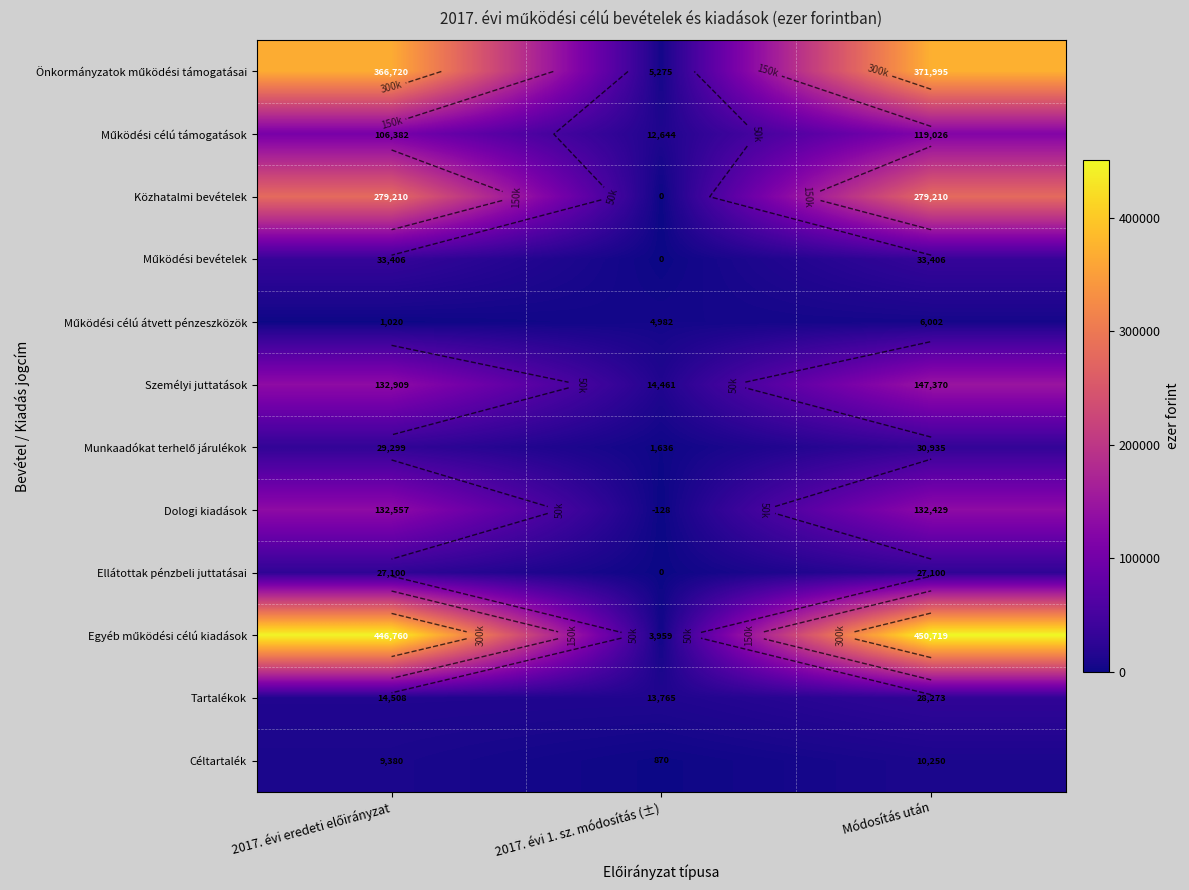

What is the average value of the Tartalékok series?

18849